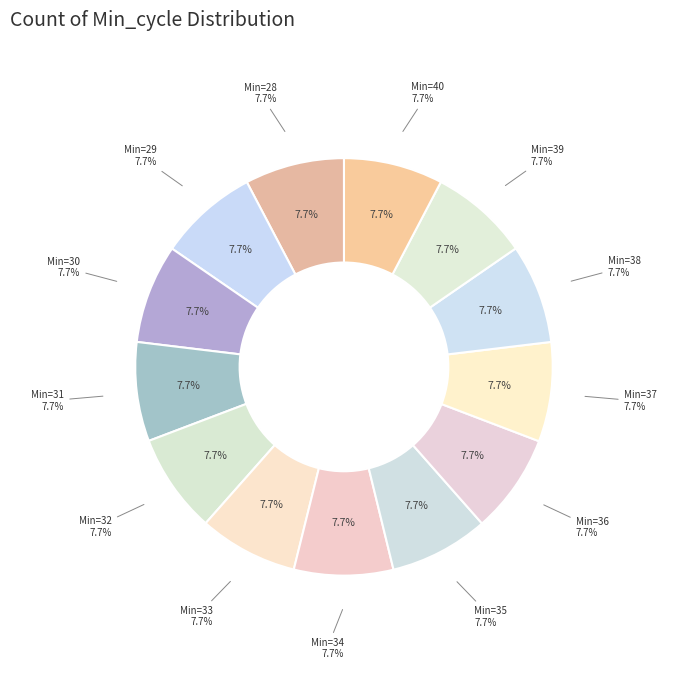

What is the ratio of the value at 33 to the value at 32?

1.0